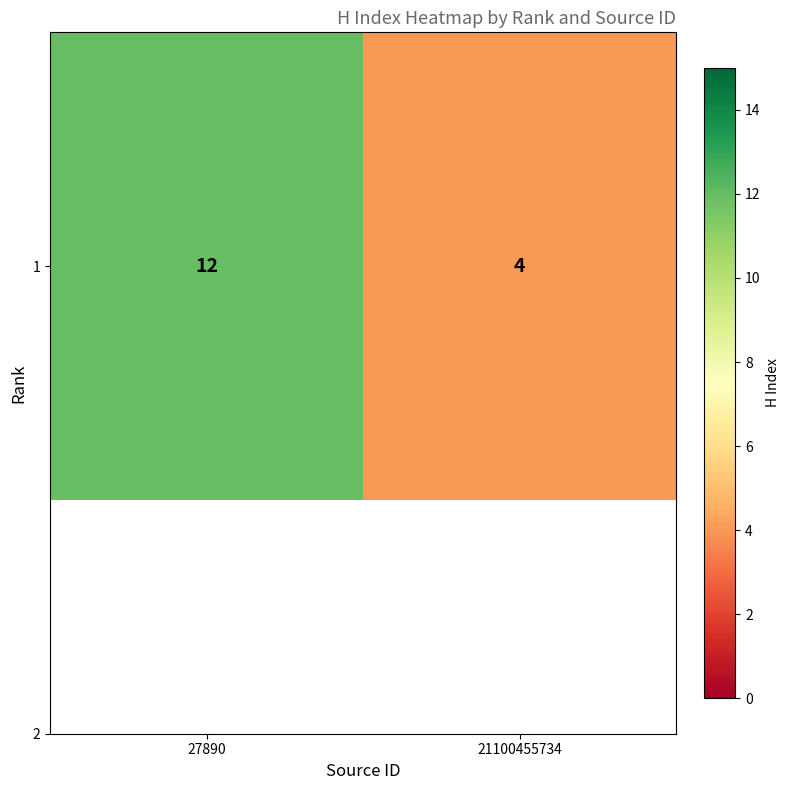

The chart shows a value of 4 at 21100455734. True or false?

True